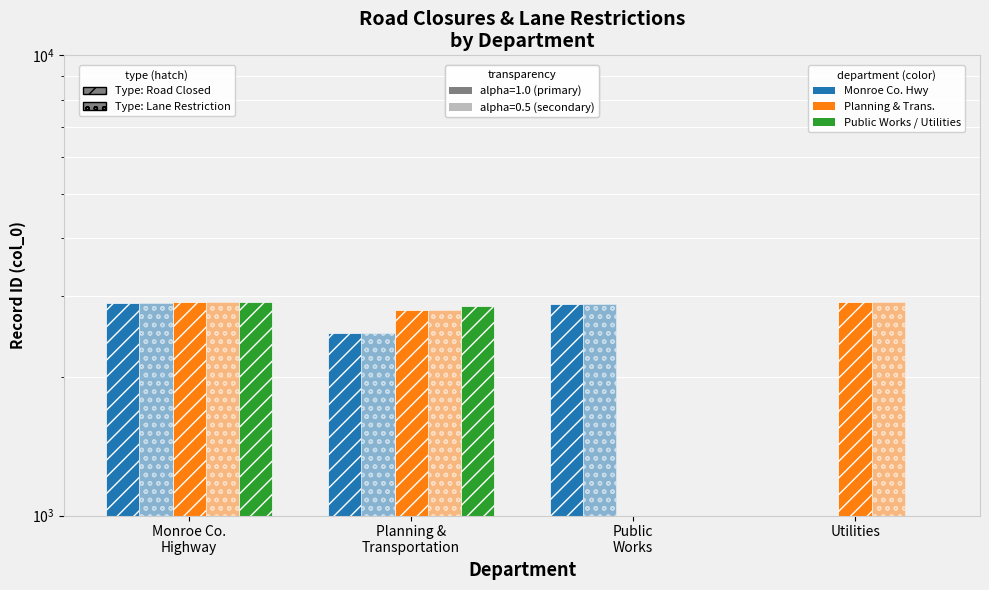

Where is Lane Restriction (hatched) nearest to the value 1458?

Planning &
Transportation